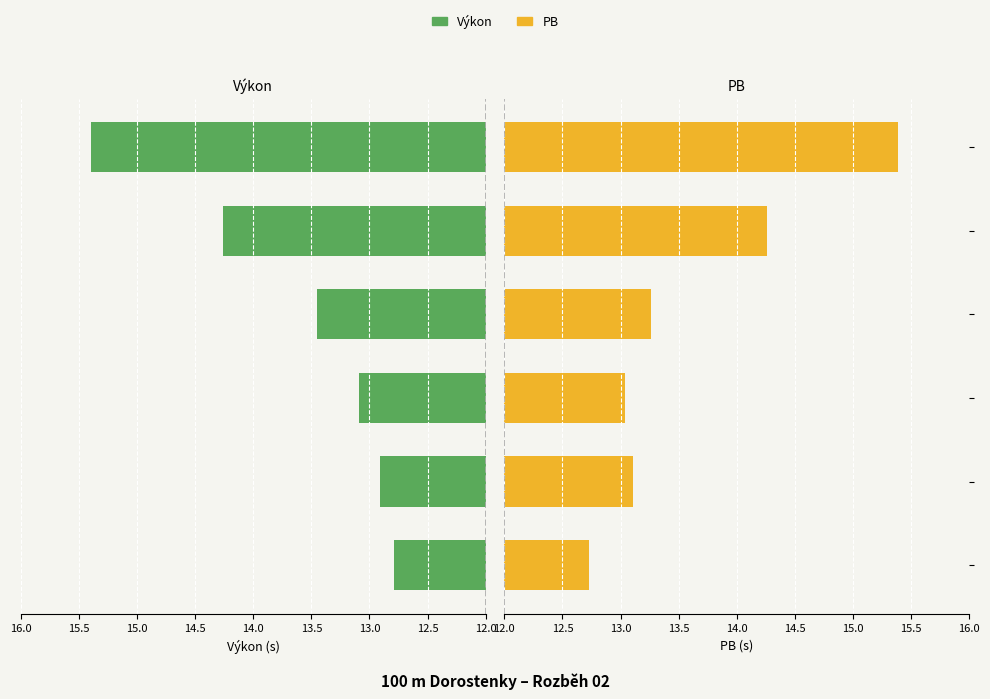

Between 12.5 and 13.0, which series saw the biggest shift?

Výkon